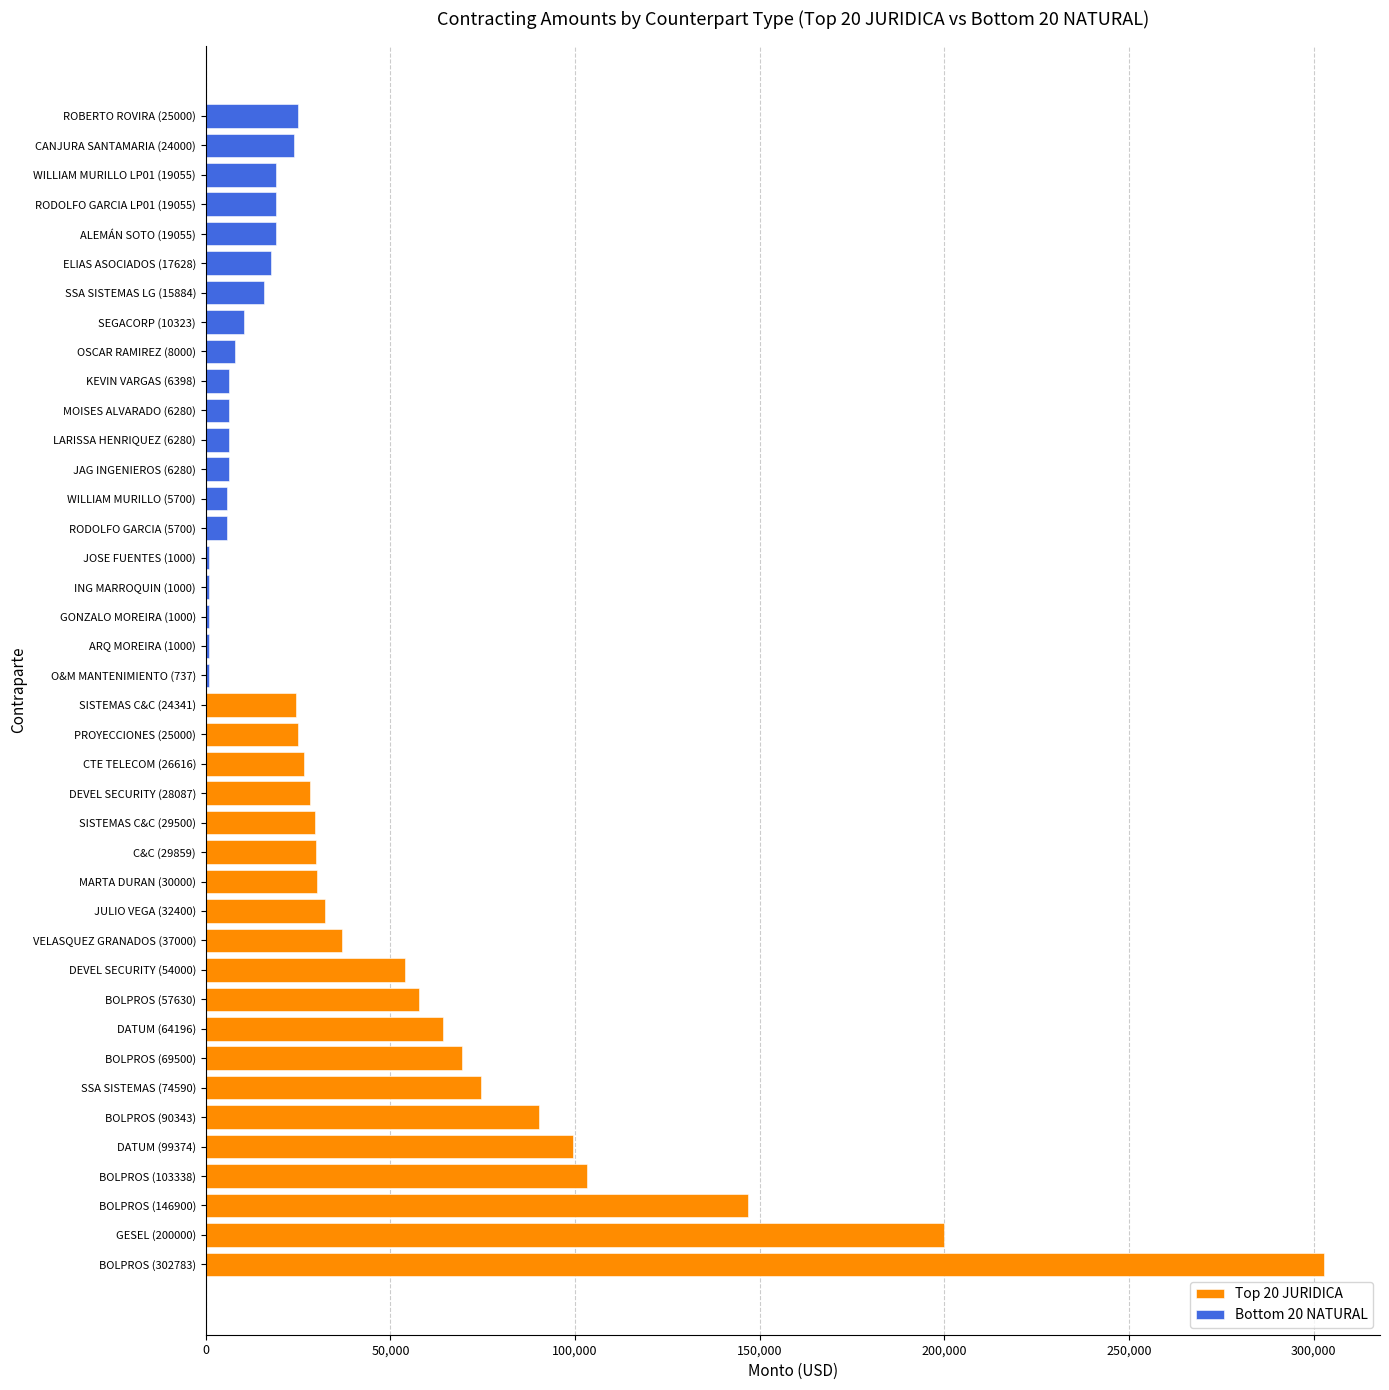

What is the value of the Bottom 20 NATURAL bar at the 2nd from the left?

1000.0